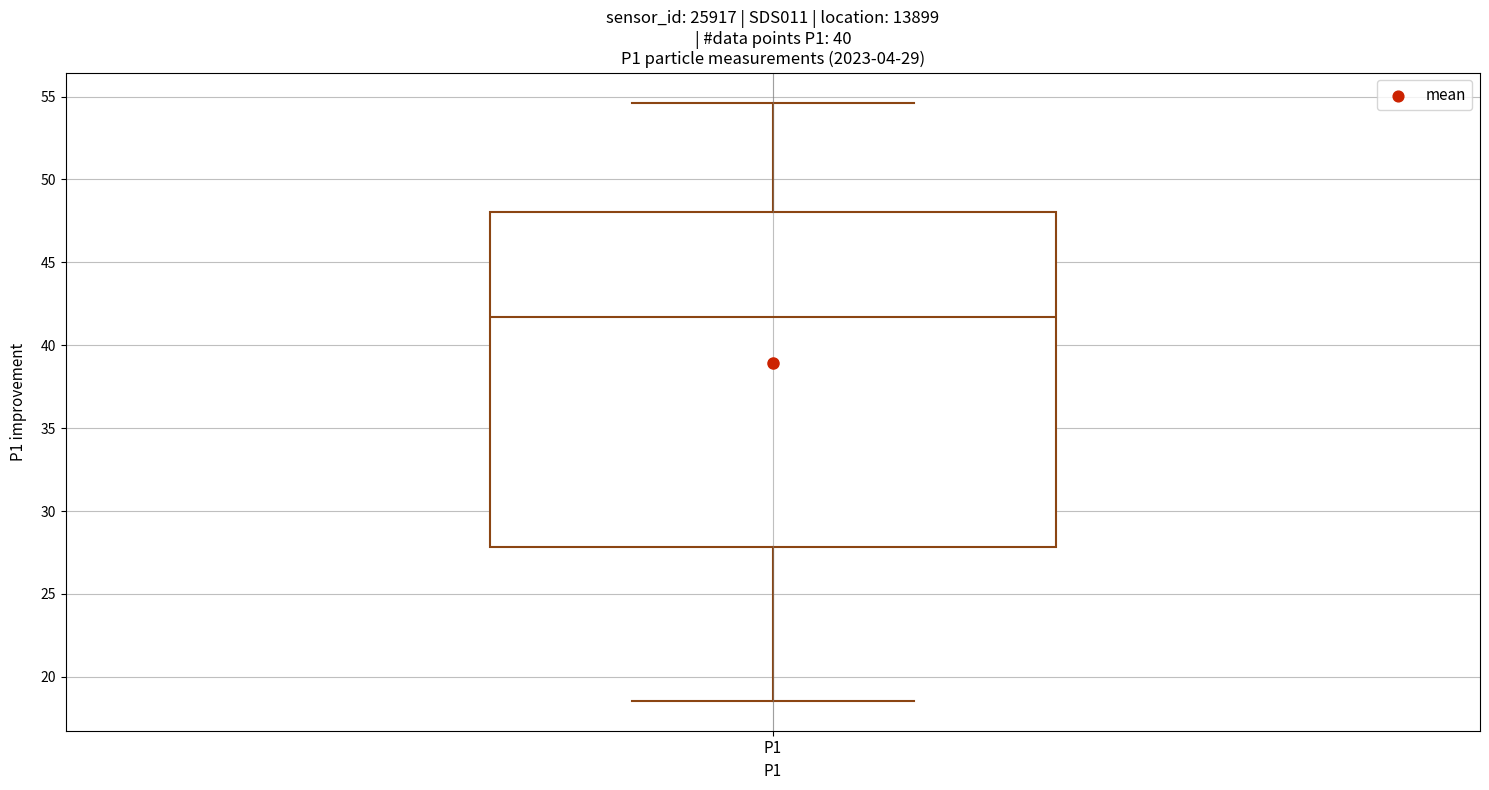

Read this box plot against the y-axis: the position of the median line, the range covered by the box, and the ends of both whiskers. The values are not printed on the chart, so give them approximately, as read against the axis.

median 41.5, box 28.0 to 48.0, whiskers 18.5 to 54.5